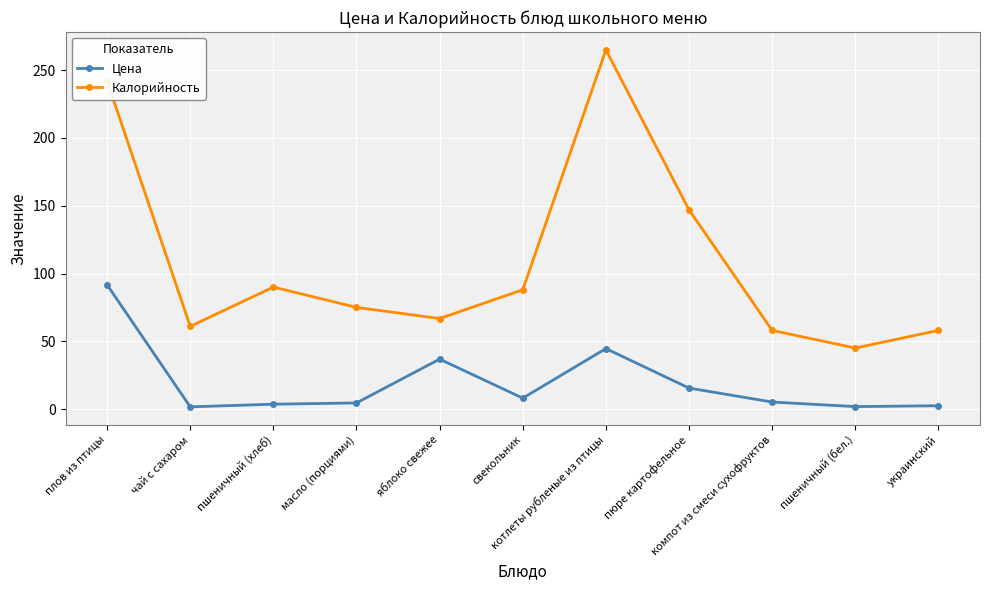

True or false: Цена and Калорийность intersect in this chart.

False